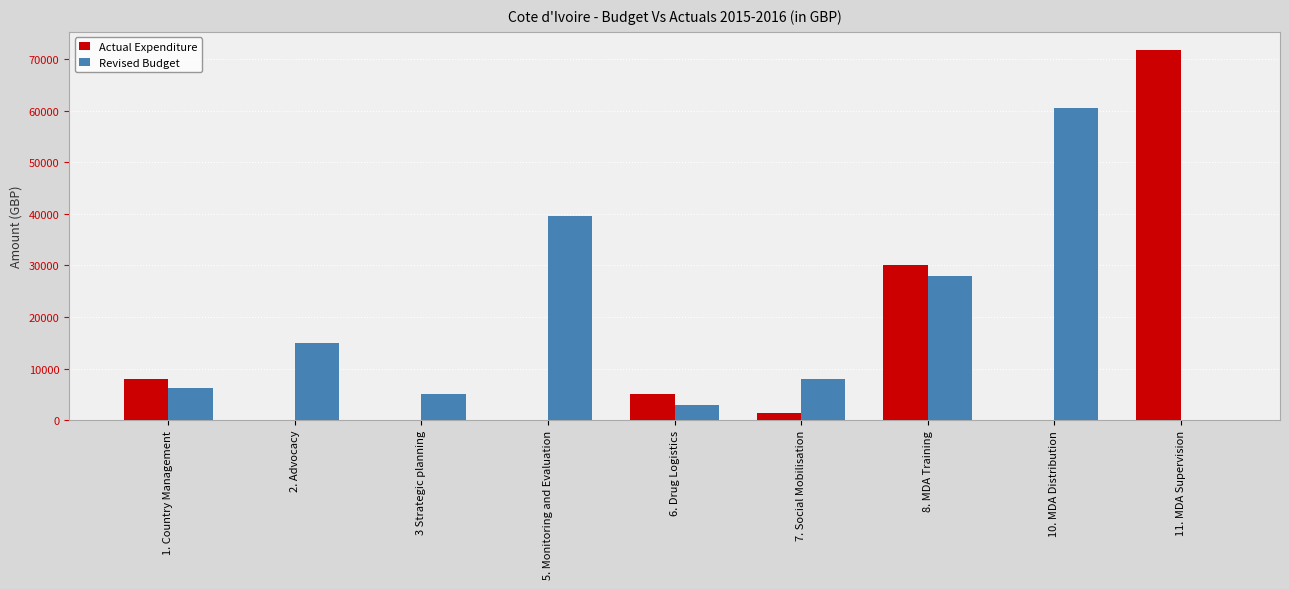

Are the bars grouped side by side (vs. stacked)?

Yes